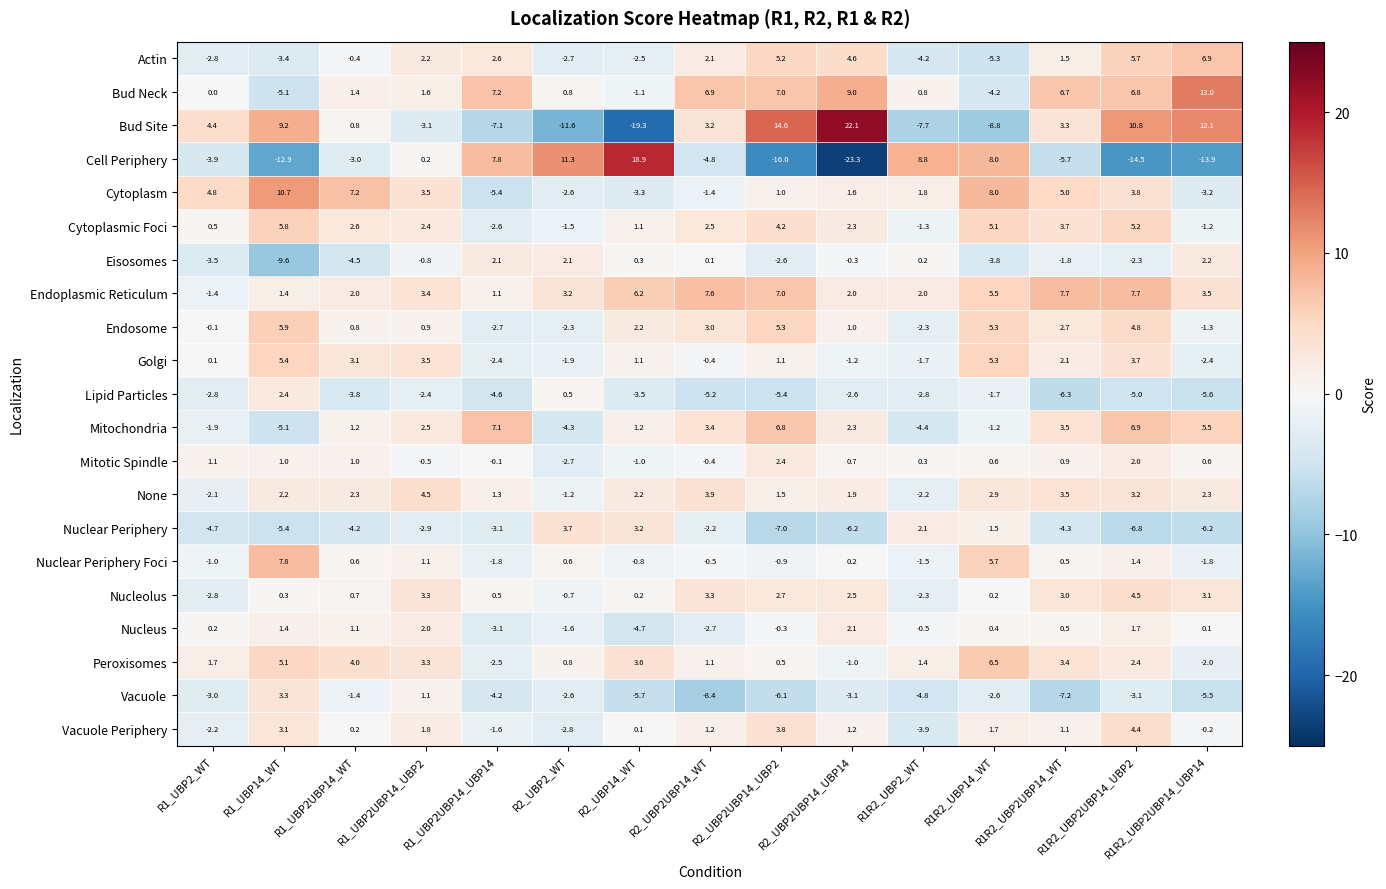

Which series has the largest total across all categories?

Endoplasmic Reticulum